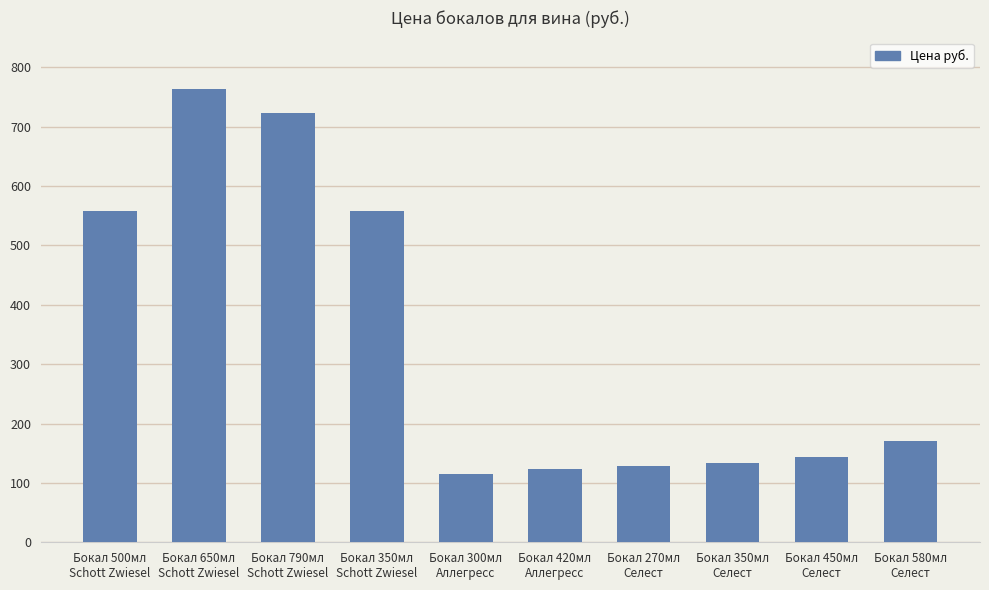

Reading left to right, extract all data points from this chart.

Бокал 500мл
Schott Zwiesel=558	Бокал 650мл
Schott Zwiesel=763	Бокал 790мл
Schott Zwiesel=723	Бокал 350мл
Schott Zwiesel=558	Бокал 300мл
Аллегресс=115	Бокал 420мл
Аллегресс=124	Бокал 270мл
Селест=129	Бокал 350мл
Селест=134	Бокал 450мл
Селест=144	Бокал 580мл
Селест=170